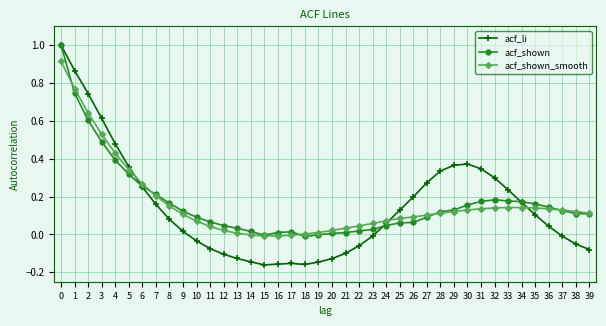

How many series are shown in this chart?

3